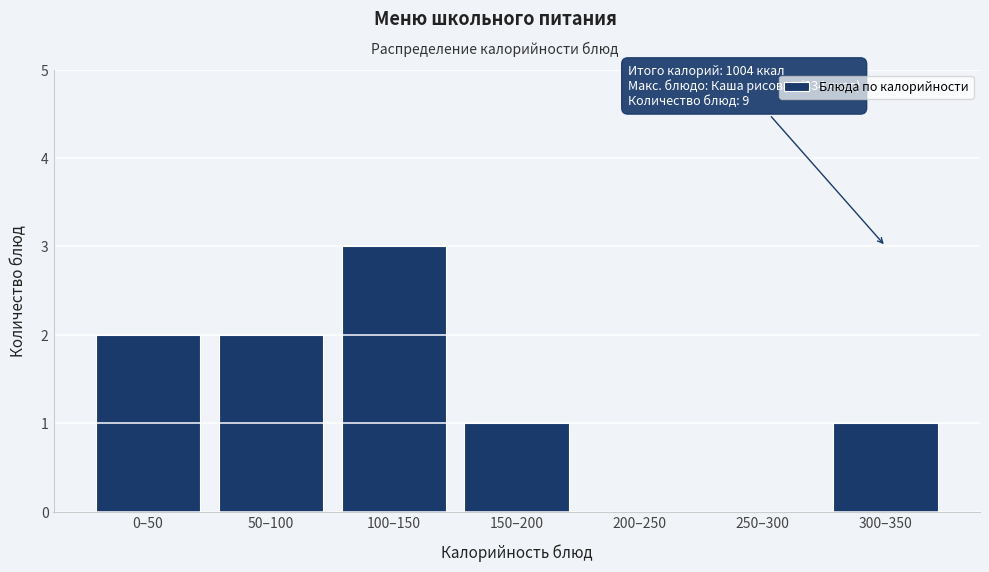

Reading left to right, transcribe all the data shown in this chart.

0–50=2	50–100=2	100–150=3	150–200=1	200–250=0	250–300=0	300–350=1